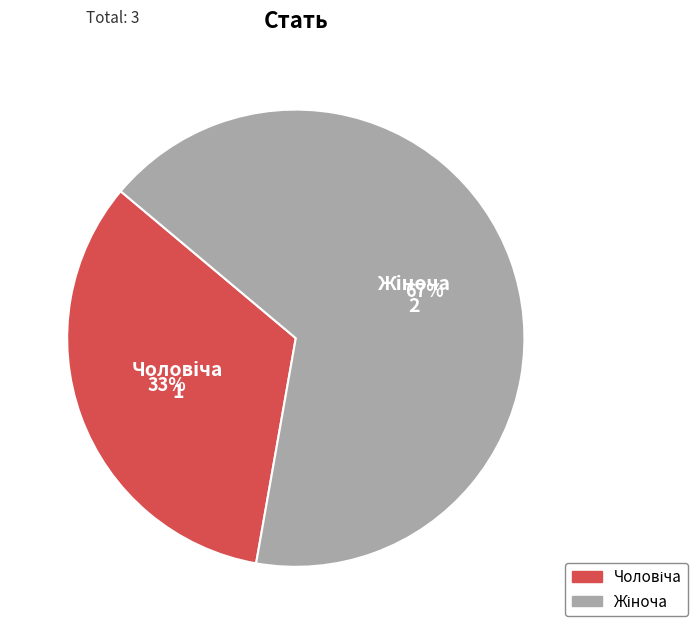

Does any single category account for the majority?

Yes